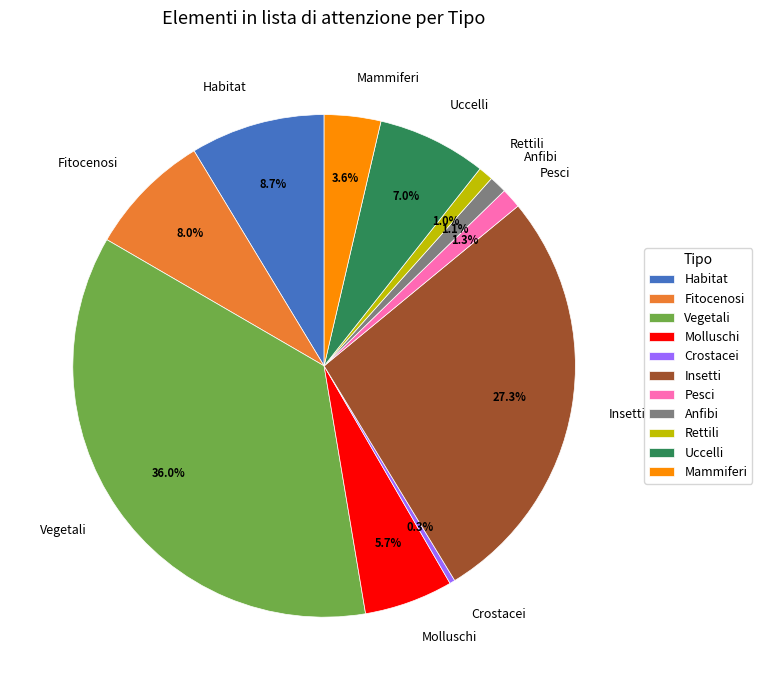

What portion of the pie excludes Vegetali?

64.0%